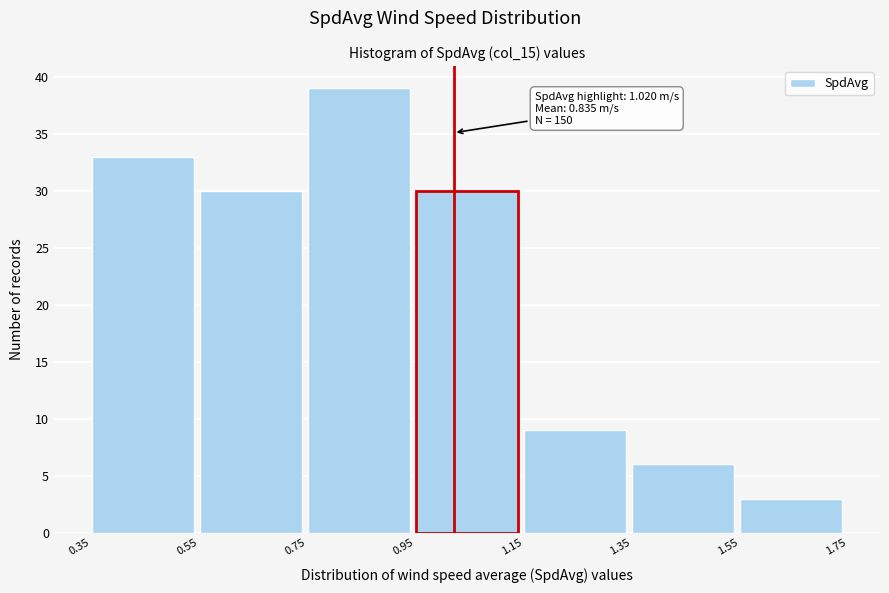

Which range on the x-axis has the tallest bar?

0.75 to 0.95